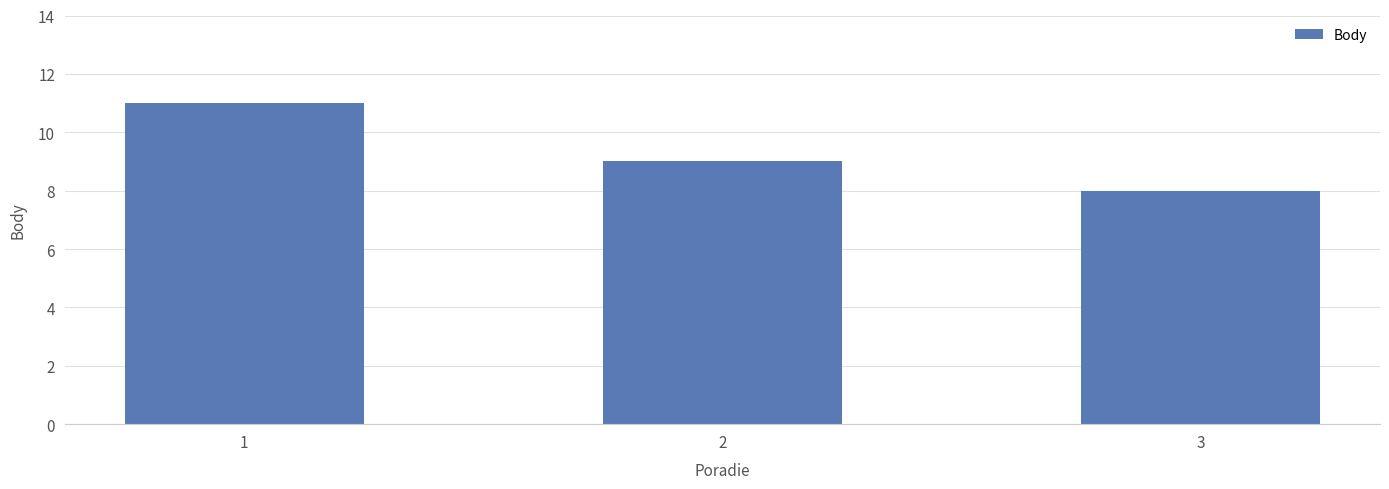

Reading right to left, what are all the values shown in this chart?

8	9	11